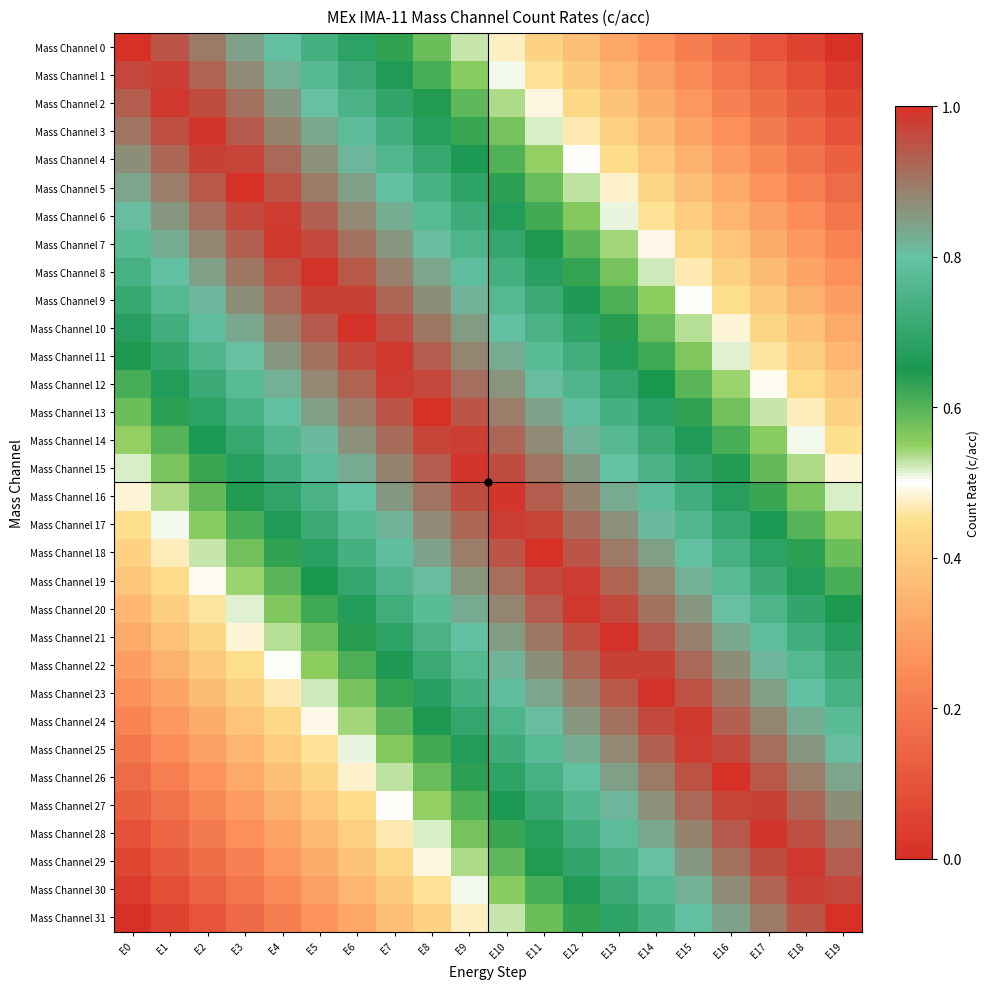

What is the difference between the highest and lowest values at E6?

0.7